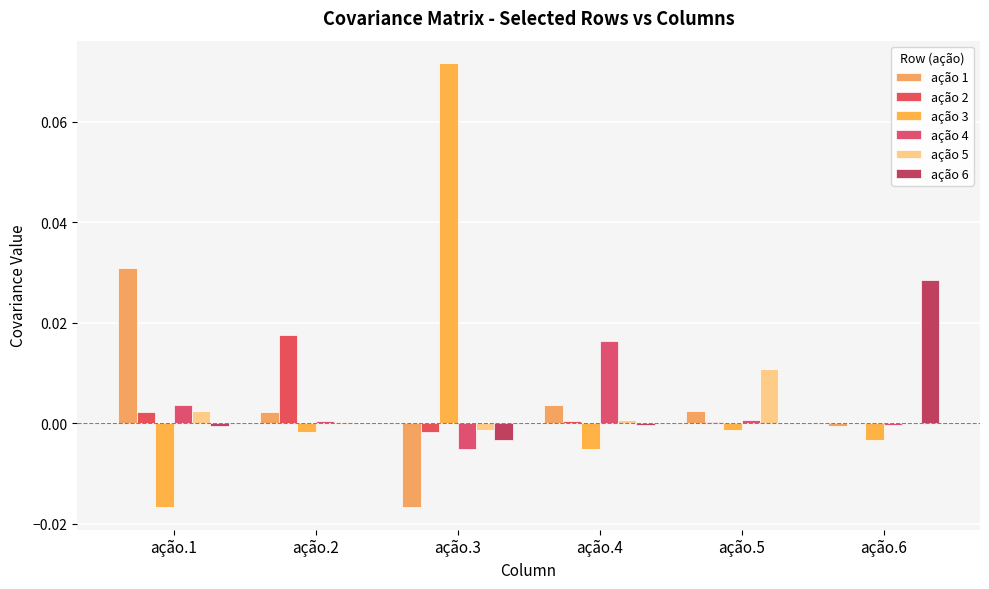

Which series has the largest total across all categories?

ação 3